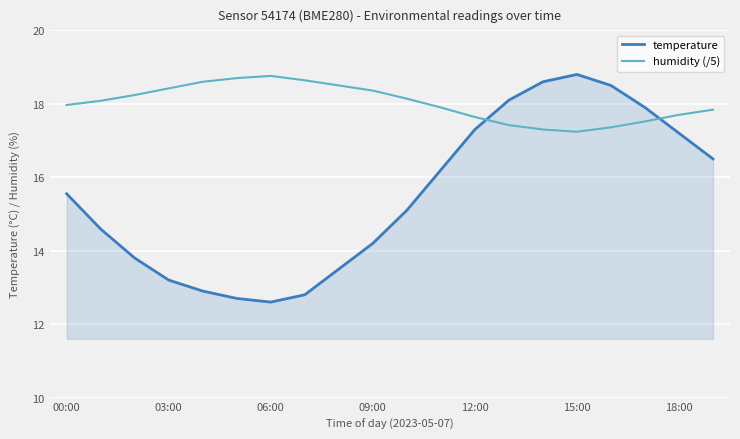

After their last crossing, which series has the higher values: temperature or humidity (/5)?

humidity (/5)